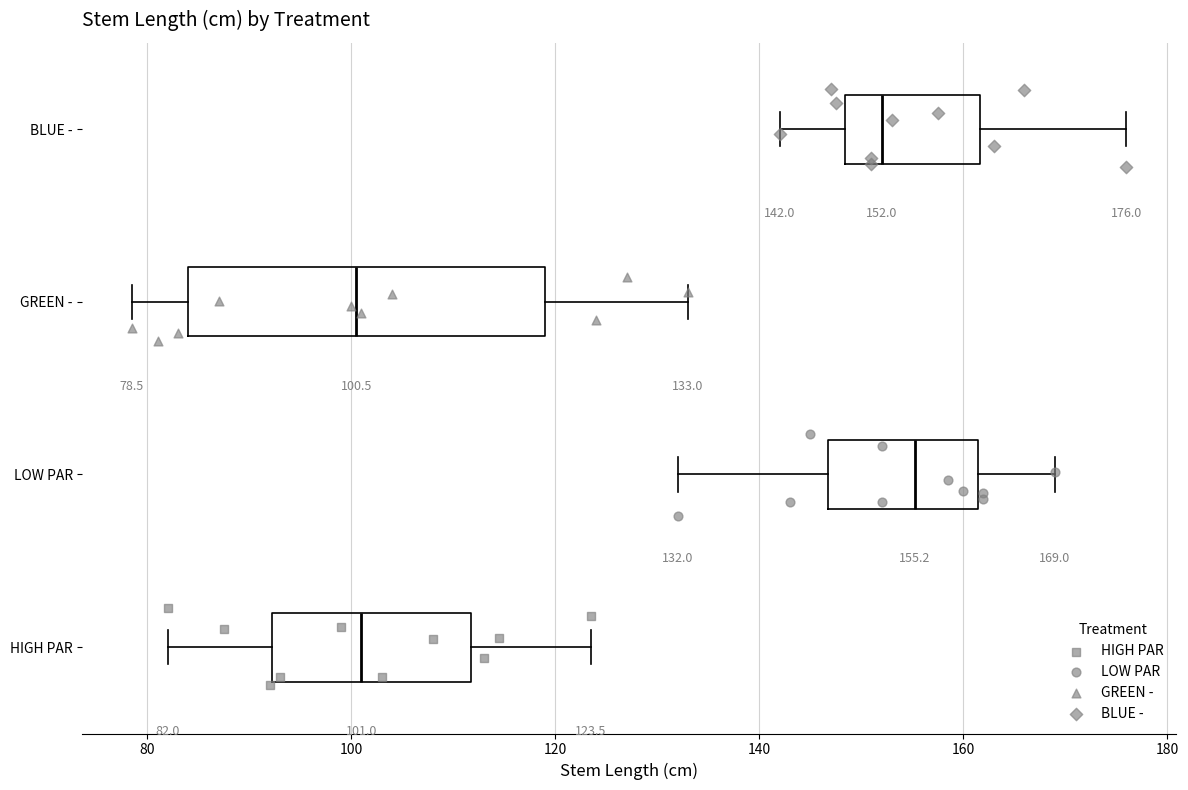

Which box is the widest, from its left edge to its right edge?

GREEN -